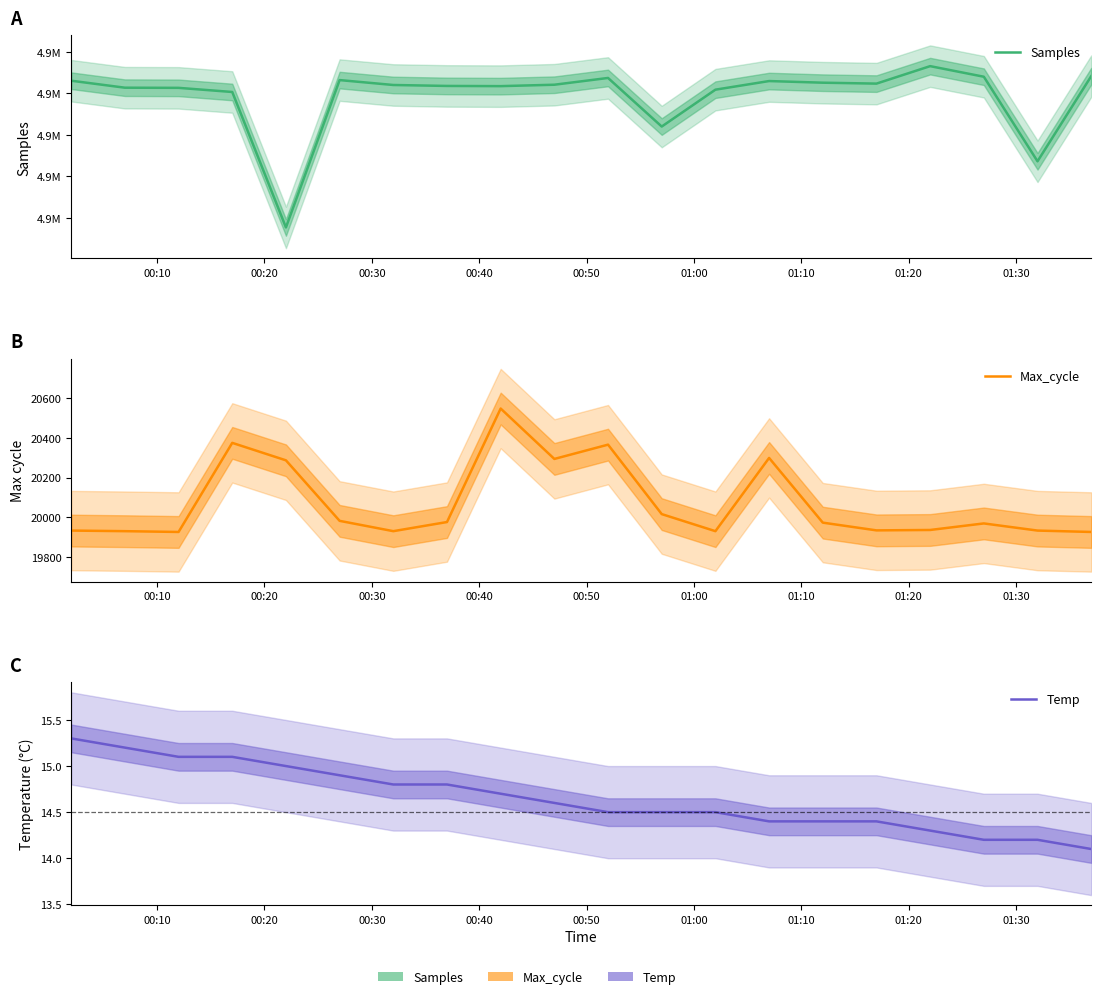

Rank the series at 00:20 from highest to lowest value.

Samples, Max_cycle, Temp